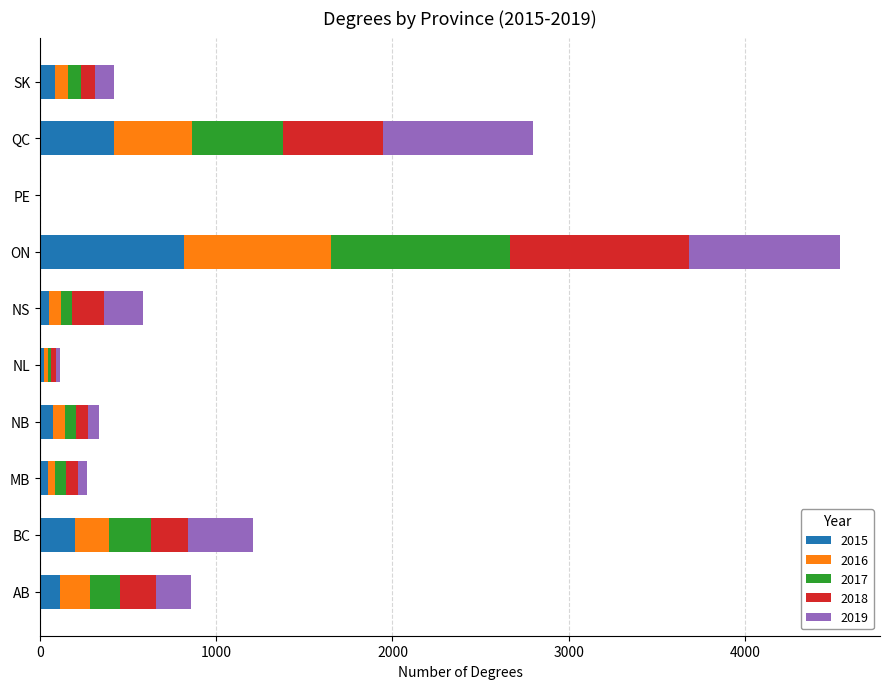

How many data points does each series have?

10